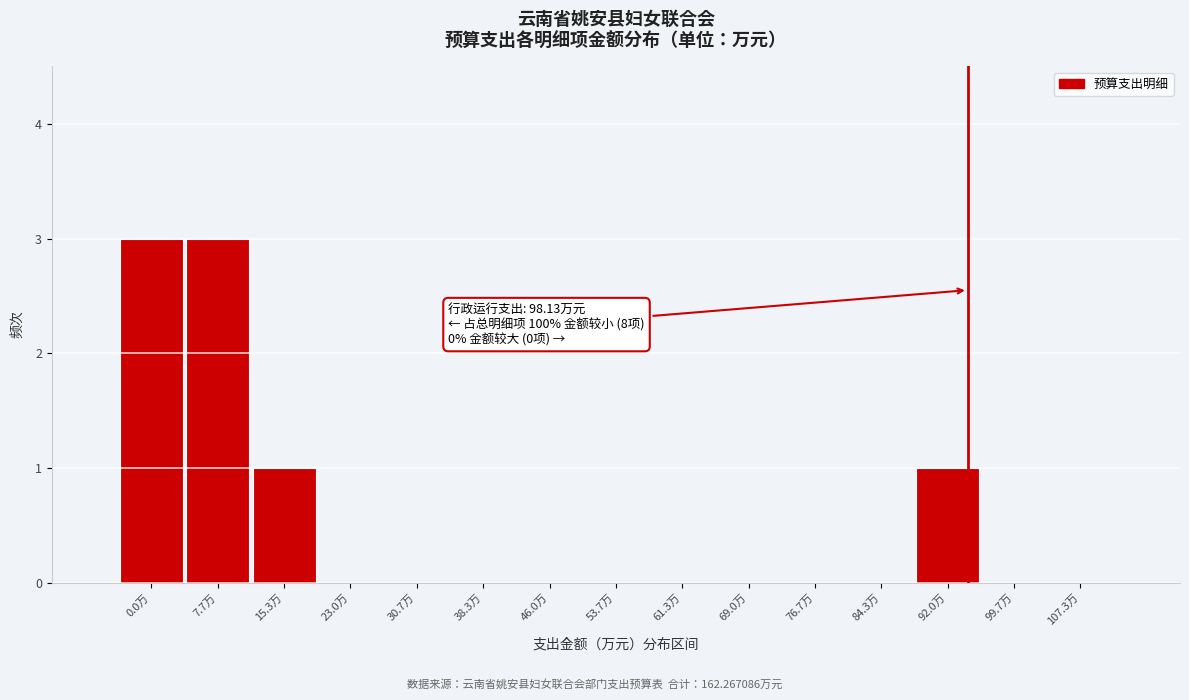

Reading right to left, extract all data points from this chart.

107.3万=0	99.7万=0	92.0万=1	84.3万=0	76.7万=0	69.0万=0	61.3万=0	53.7万=0	46.0万=0	38.3万=0	30.7万=0	23.0万=0	15.3万=1	7.7万=3	0.0万=3